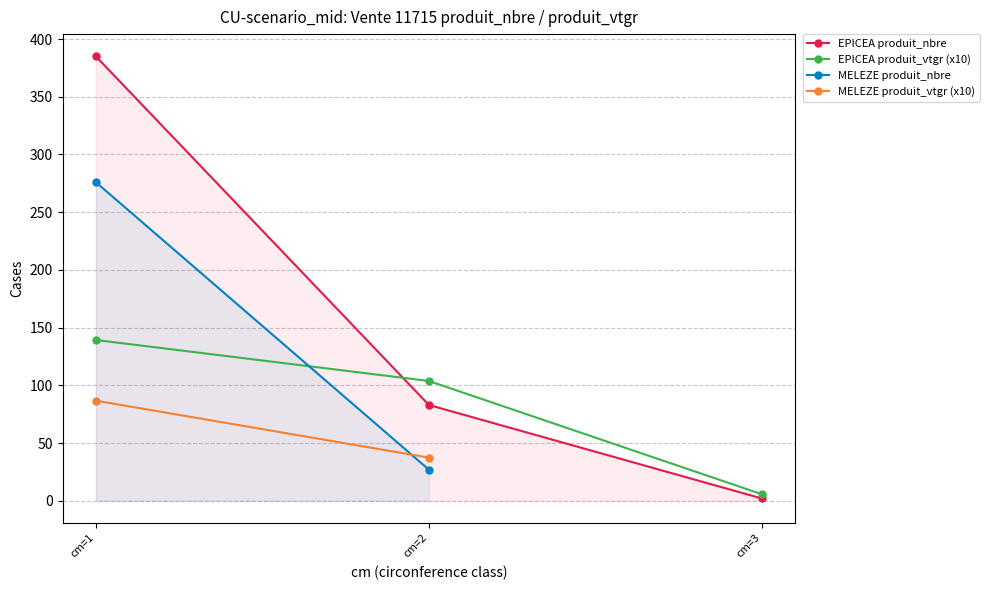

At which label does EPICEA-cm2 first exceed 103?

cm=1